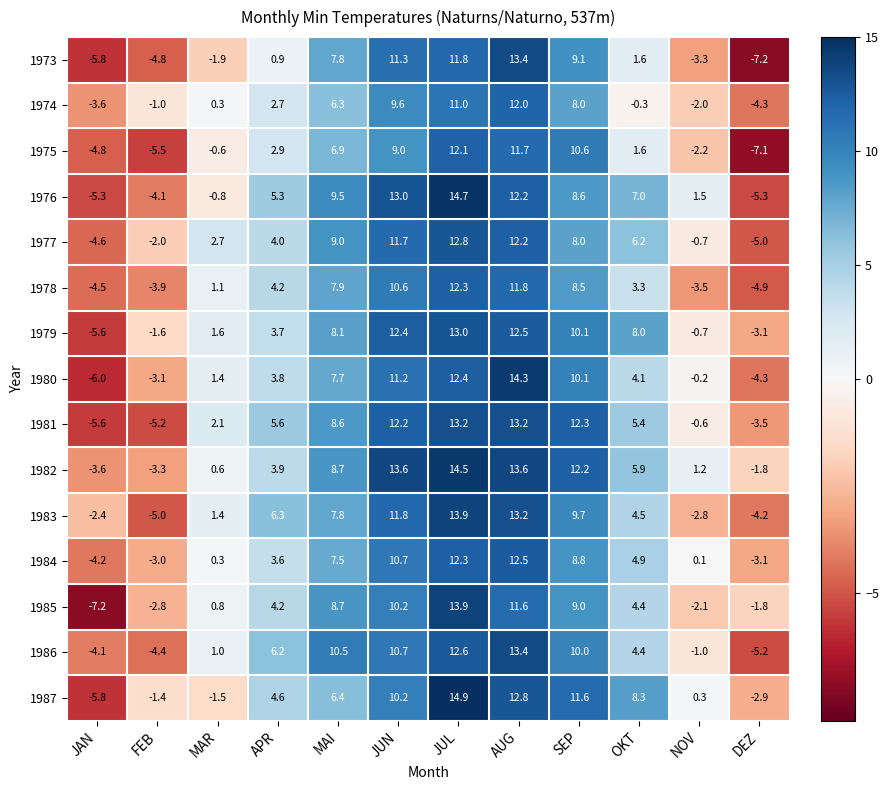

At how many categories does at least one series exceed 10?

5